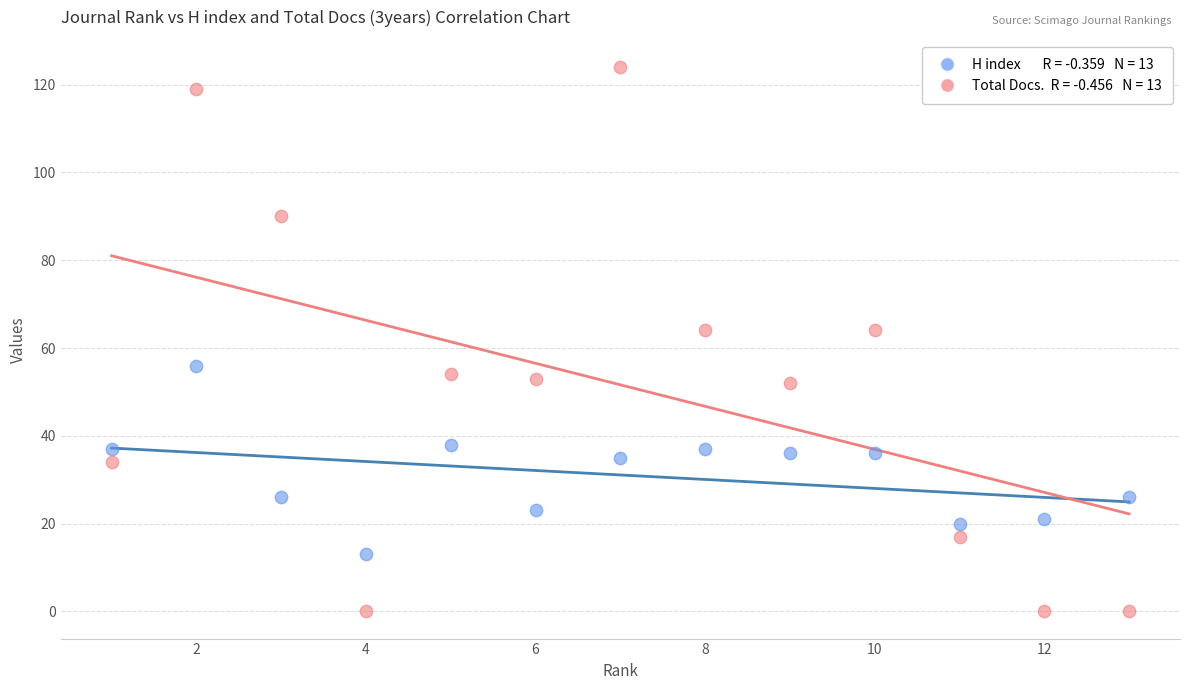

Across all data points, what is the range of X values (max minus min)?

12